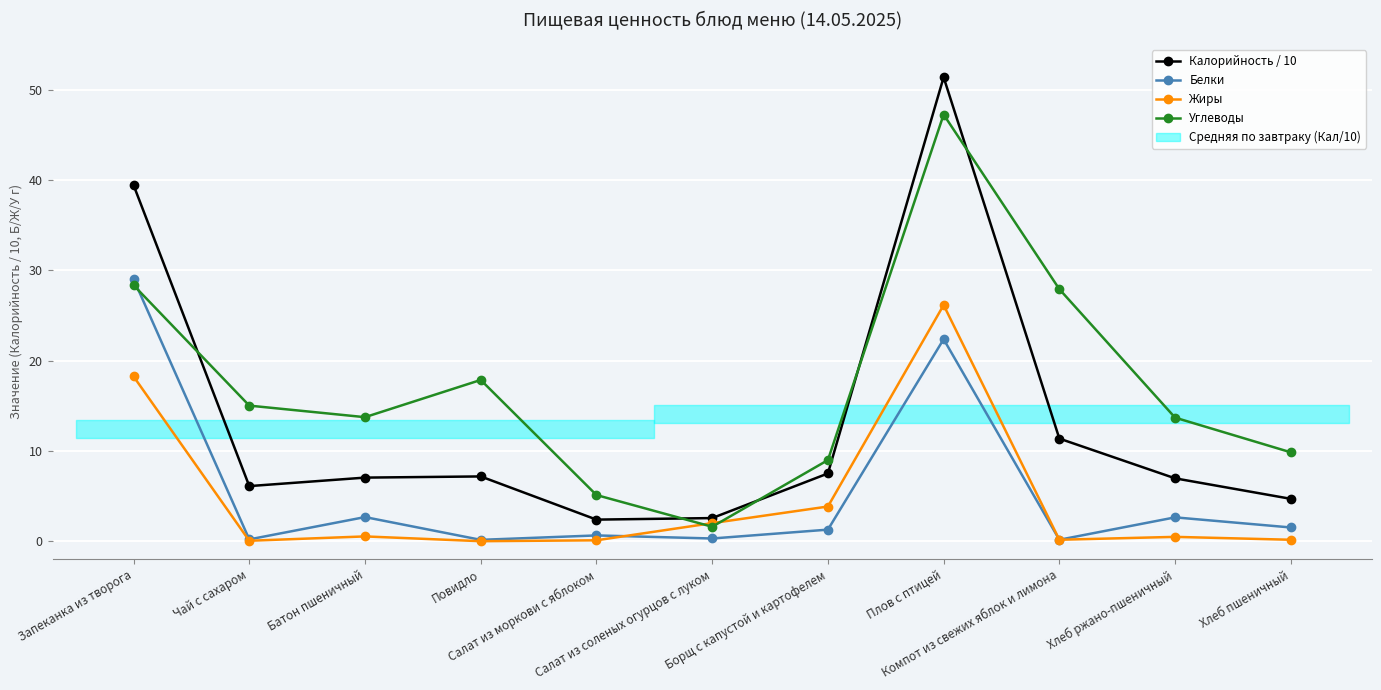

How many data points in Калорийность / 10 are less than 7?

5